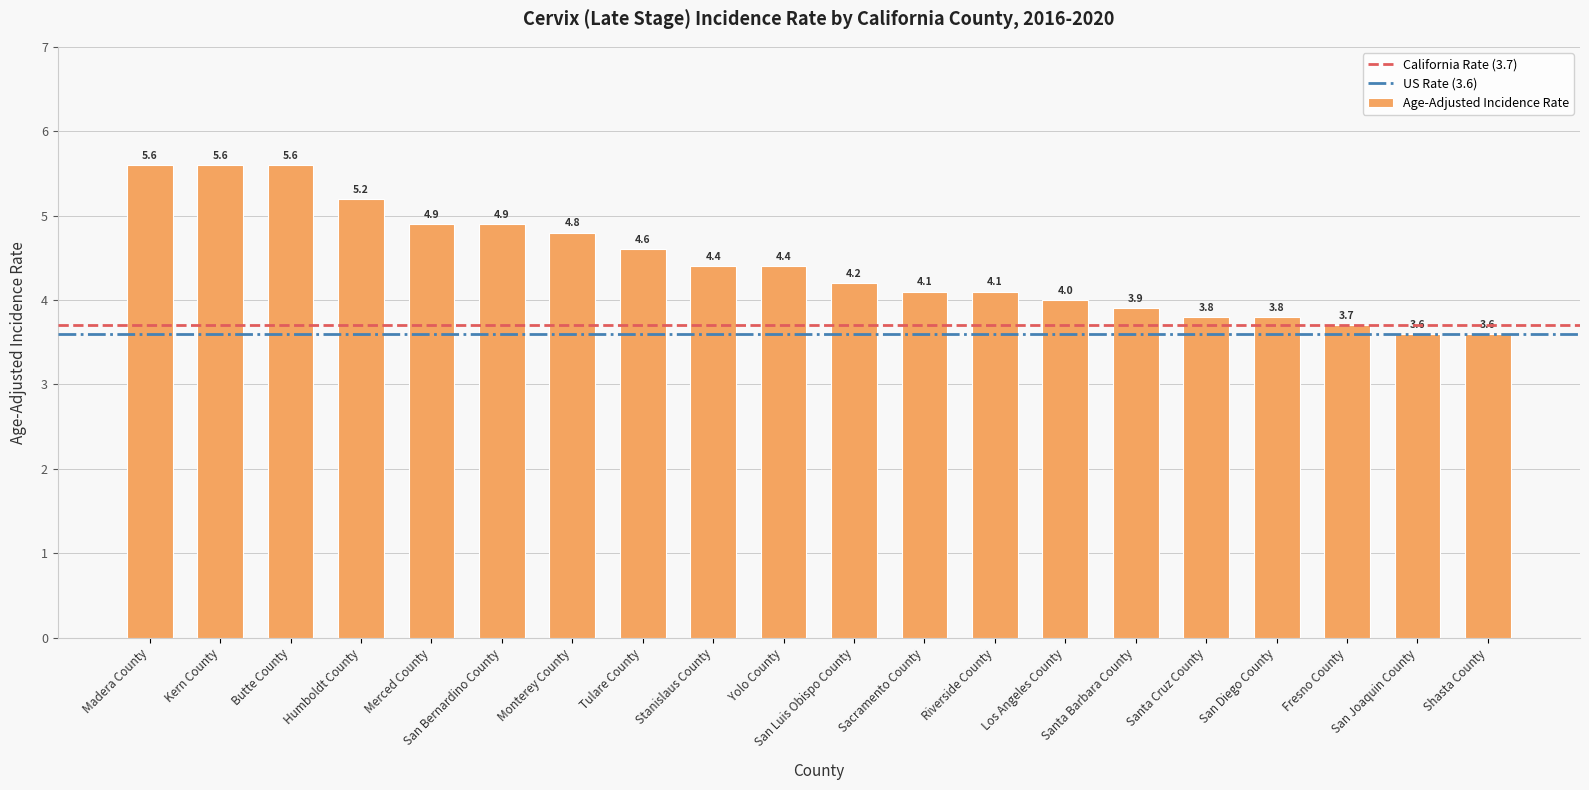

Is it true that the value at Humboldt County is 2.3?

False